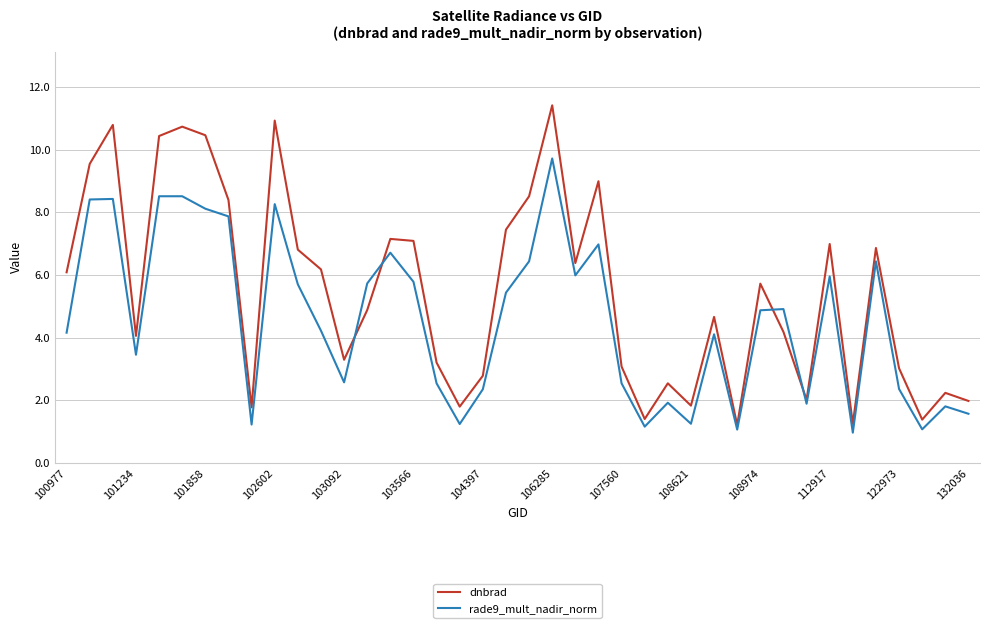

Which series ends up on top after the final intersection of rade9_mult_nadir_norm and dnbrad?

dnbrad